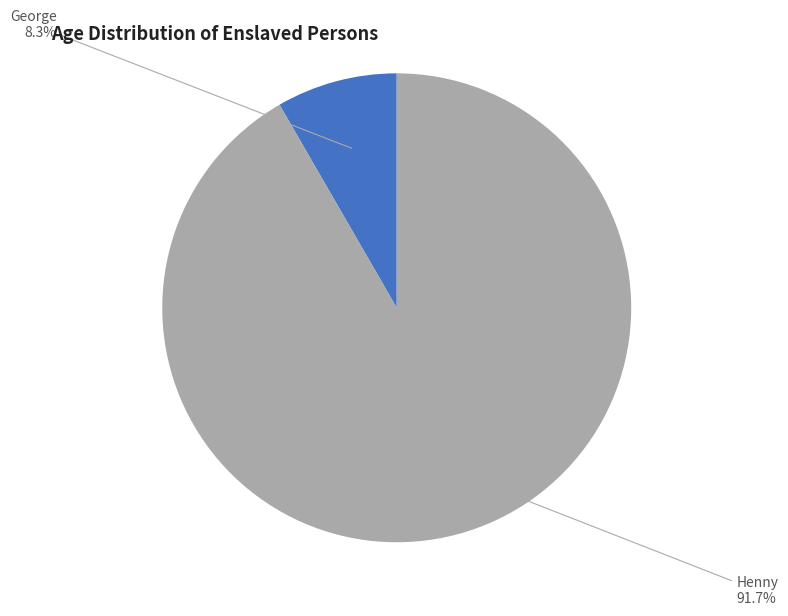

Does any single category account for the majority?

Yes